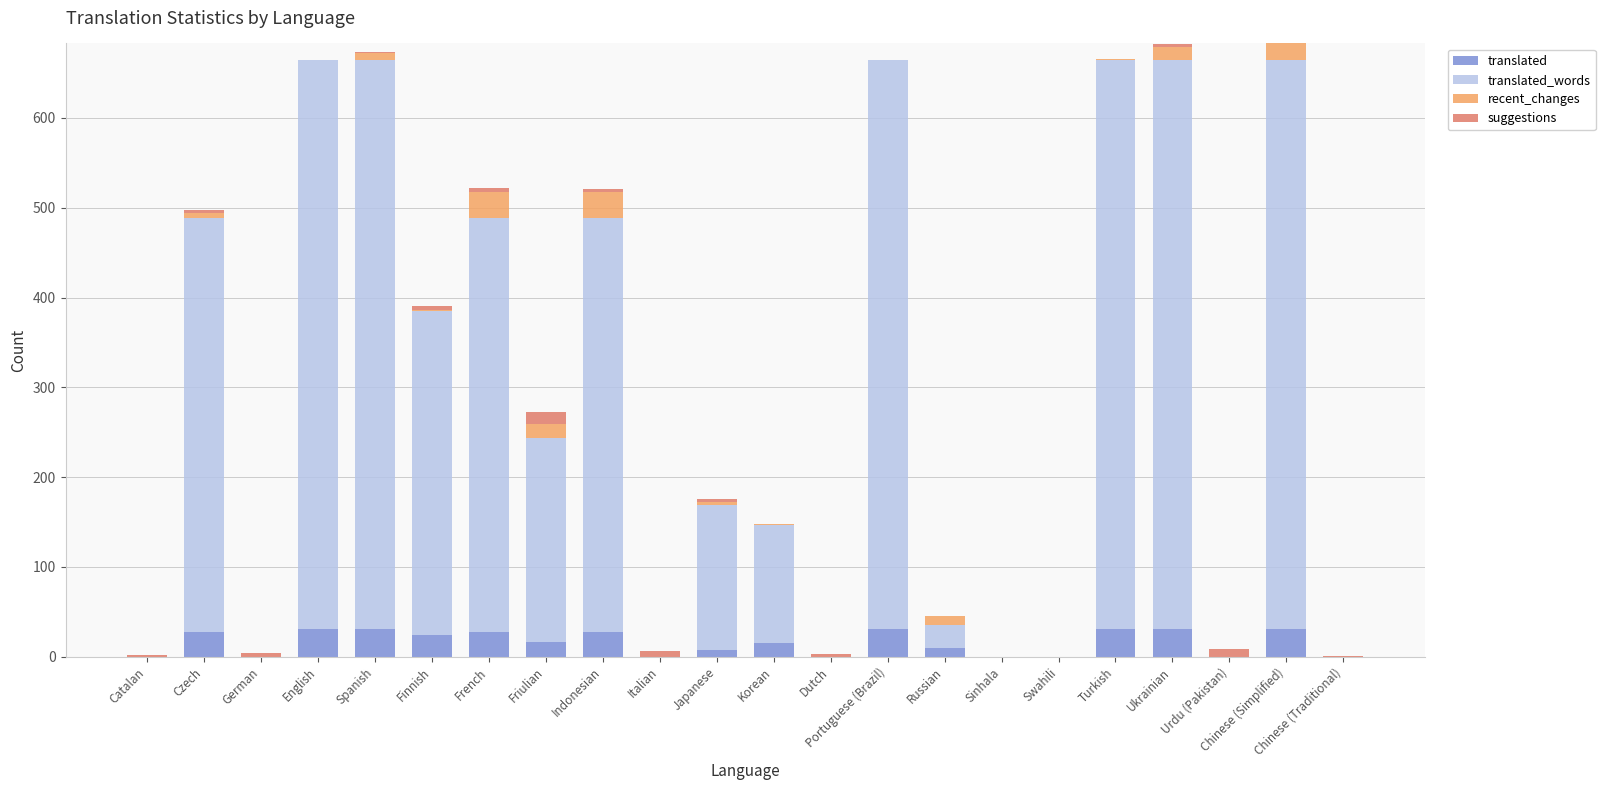

What is the total value across all series at Chinese (Simplified)?

683